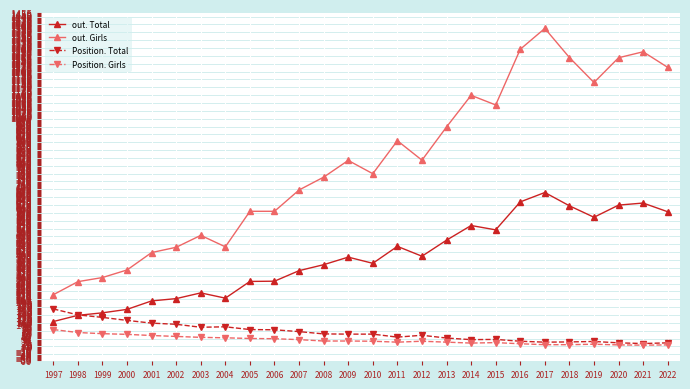

Which series has the largest range (max minus min)?

out. Girls